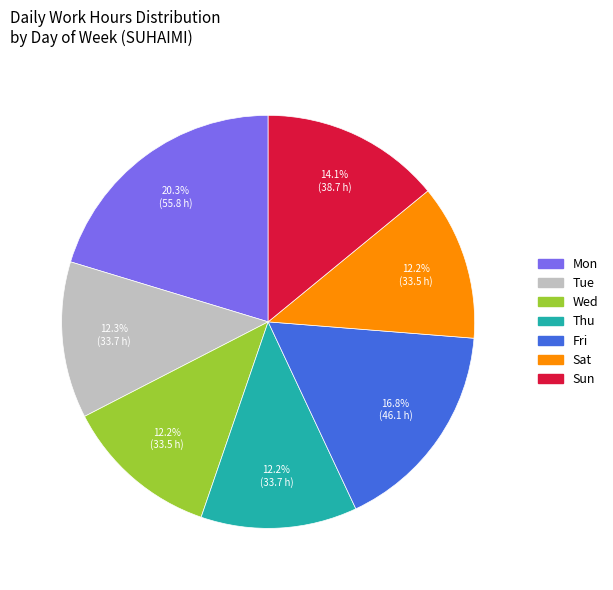

Approximately how many times larger is the value at Sun compared to Wed?

1.2